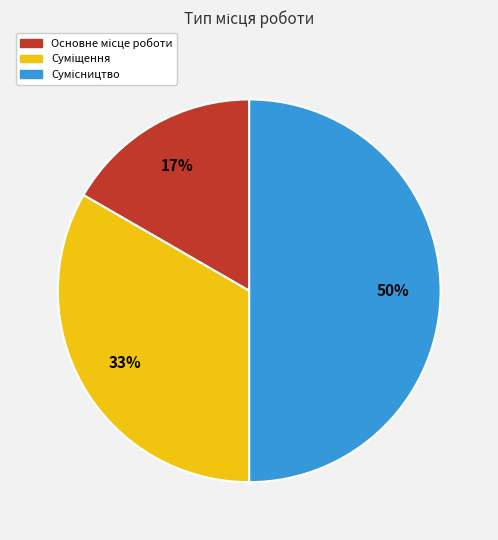

To the nearest percent, what is the difference between the largest and smallest slice percentages?

33%